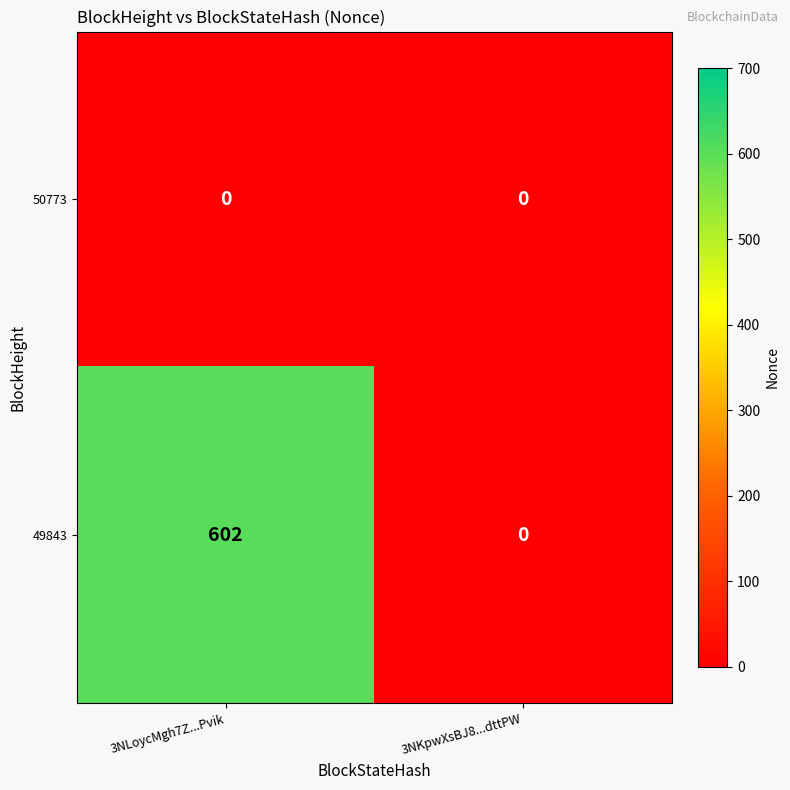

At which category is the sum across all series the highest?

3NLoycMgh7Z...Pvik